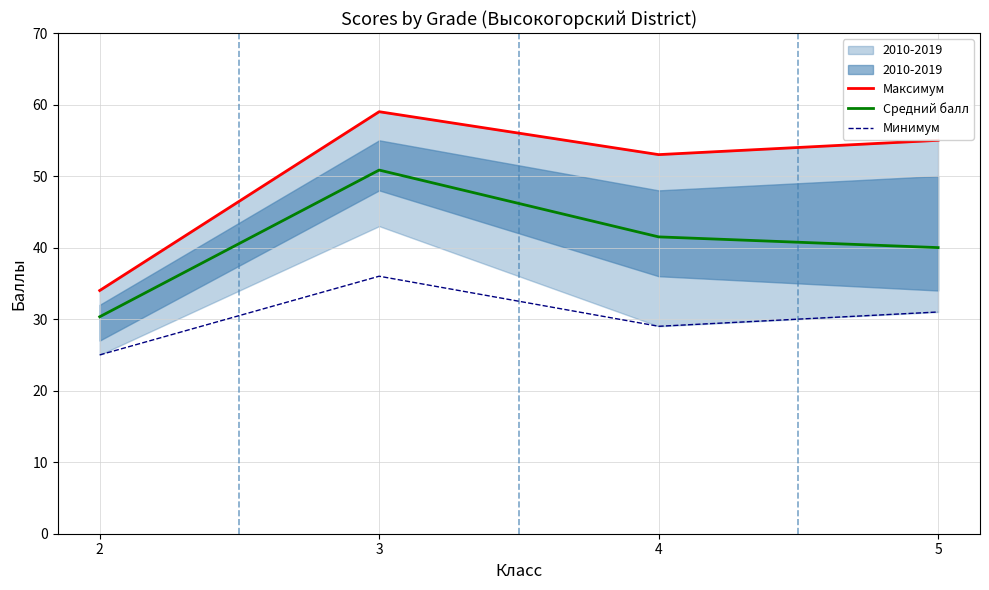

Reading left to right, transcribe all the data shown in this chart.

Максимум: 34.0	59.0	53.0	55.0
Средний балл: 30.3	50.8	41.5	40.0
Минимум: 25.0	36.0	29.0	31.0